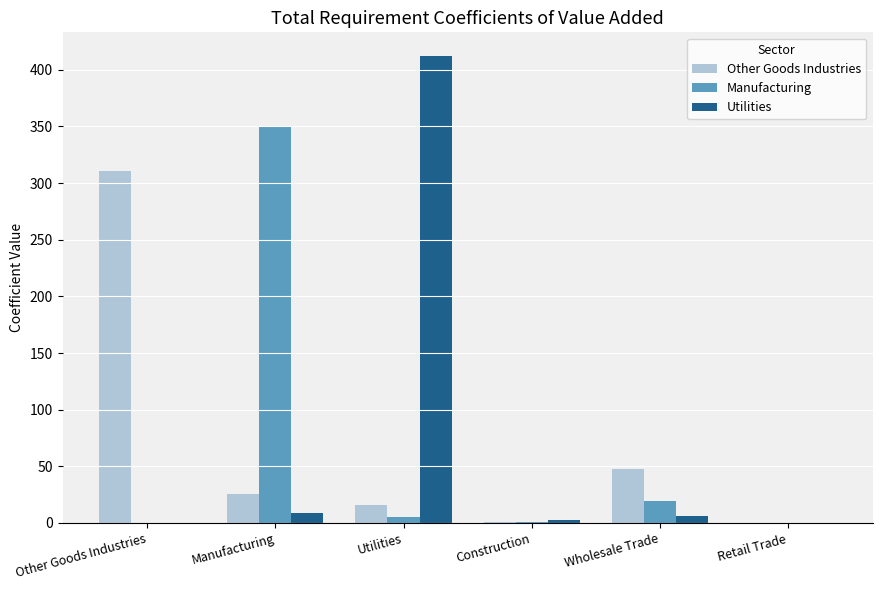

What is the total value across all series at Retail Trade?

0.6